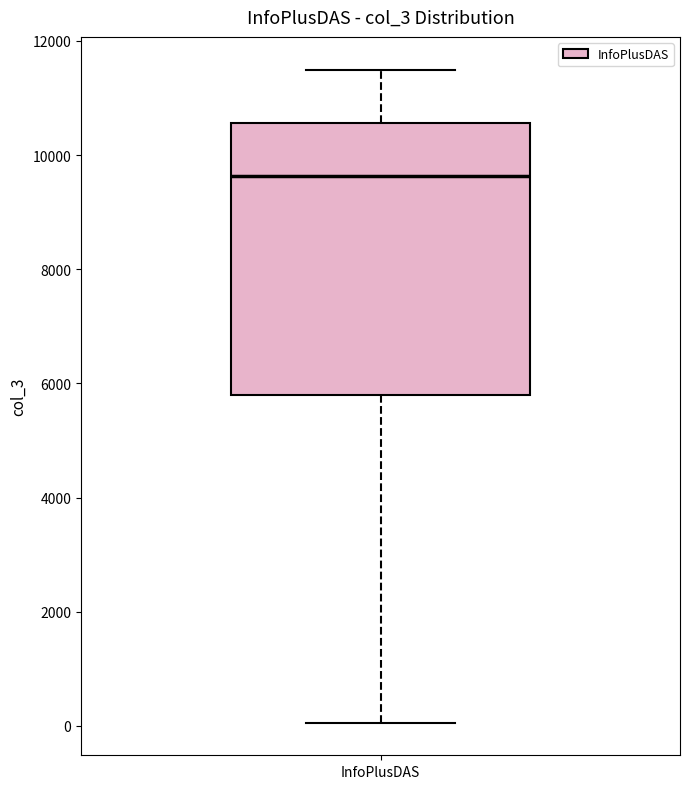

Where does the lower whisker of the box for InfoPlusDAS end on the y-axis? The values are not printed on the chart, so give them approximately, as read against the axis.

0